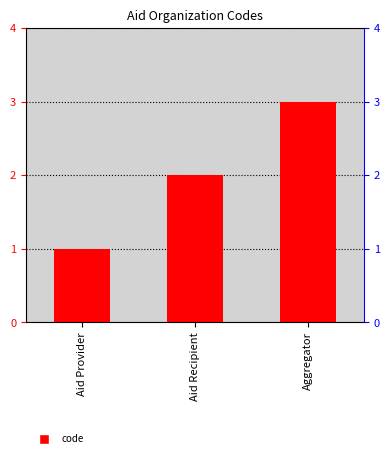

At which category does the chart reach its minimum across all series?

Aid Provider